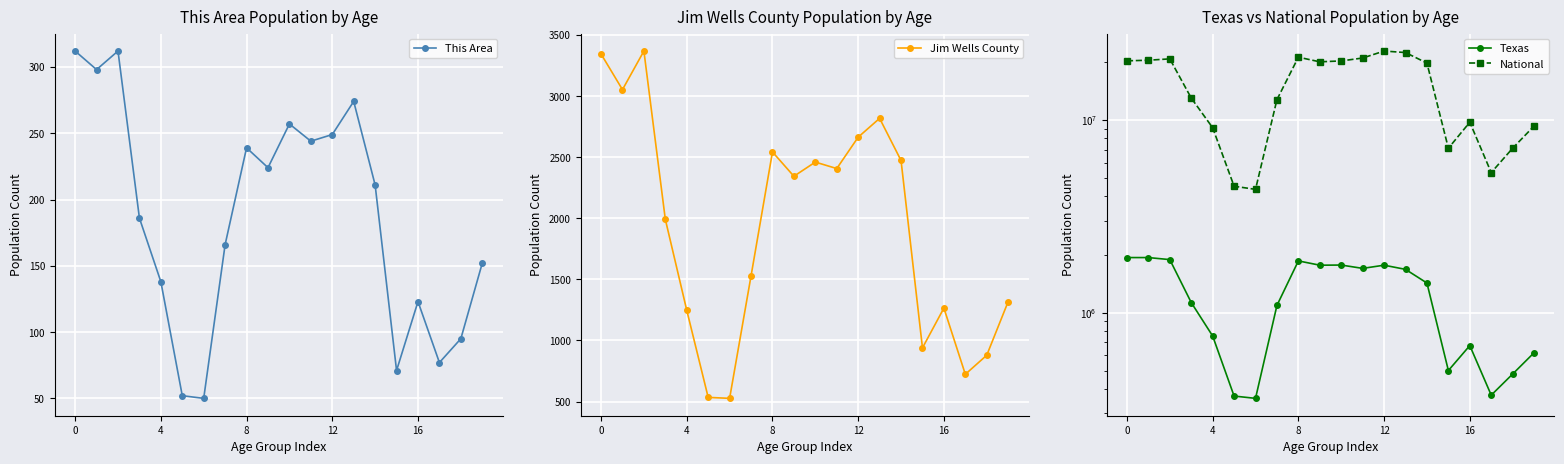

What is the minimum value for This Area?

50